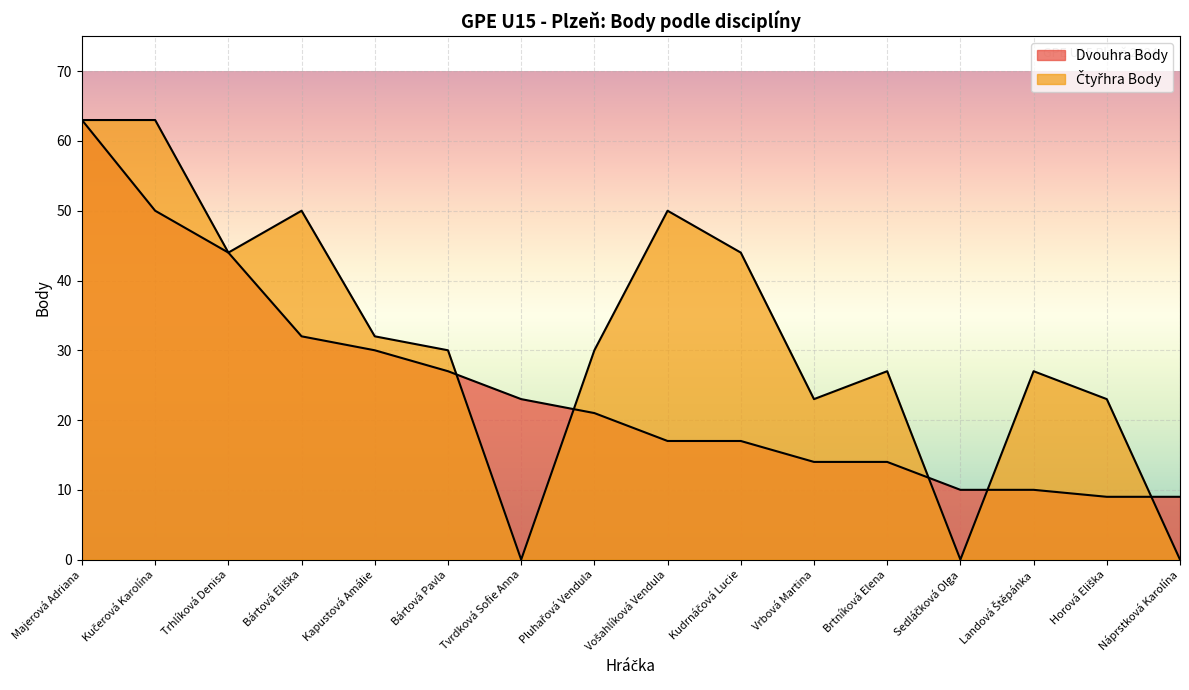

Reading left to right, what are all the values shown in this chart?

Dvouhra Body: 63	50	44	32	30	27	23	21	17	17	14	14	10	10	9	9
Čtyřhra Body: 63	63	44	50	32	30	0	30	50	44	23	27	0	27	23	0